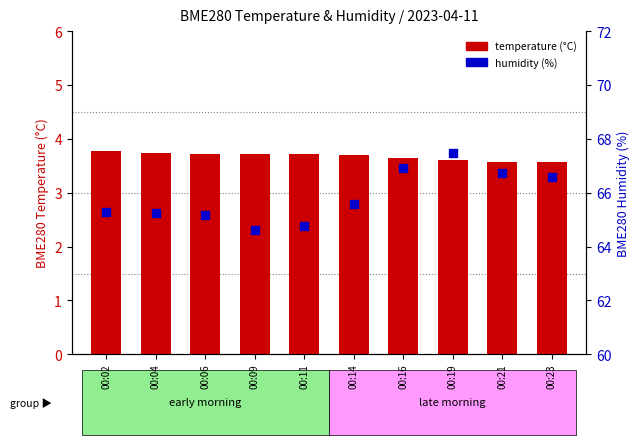

At how many categories does at least one series exceed 51?

10